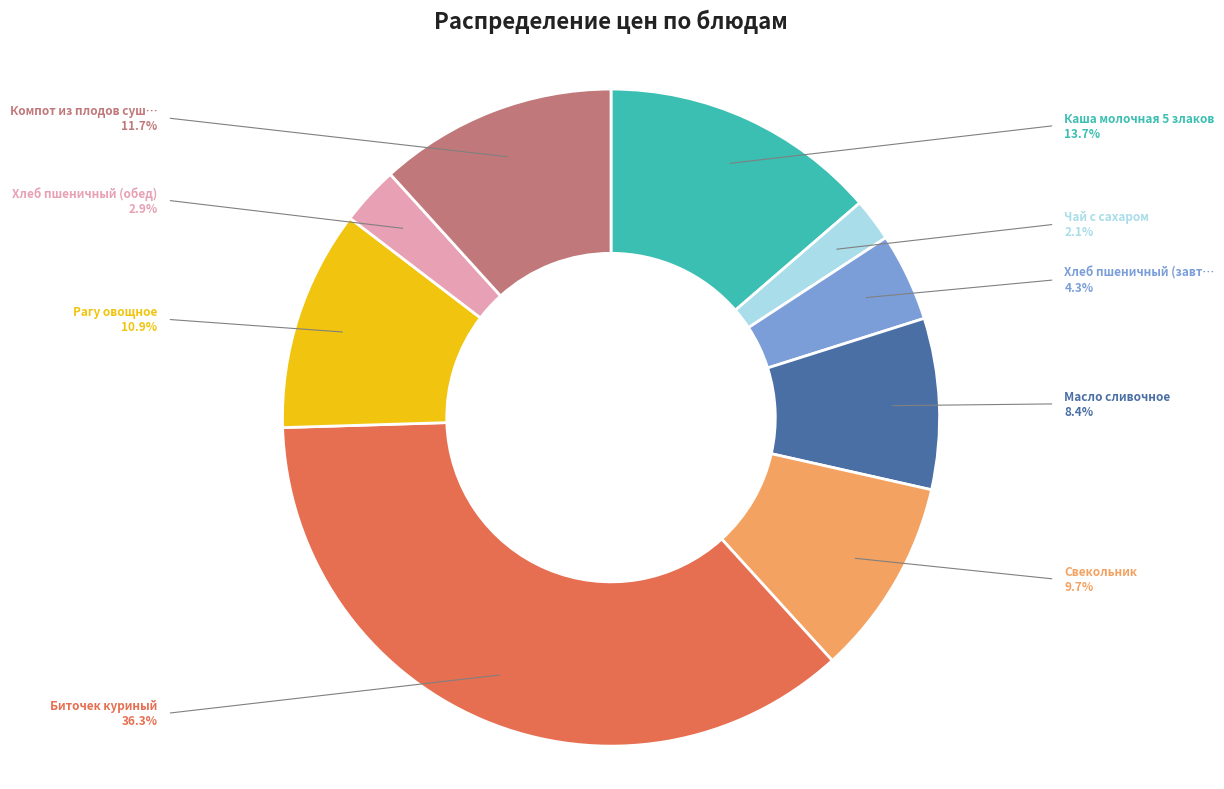

How many slices are in this pie chart?

9